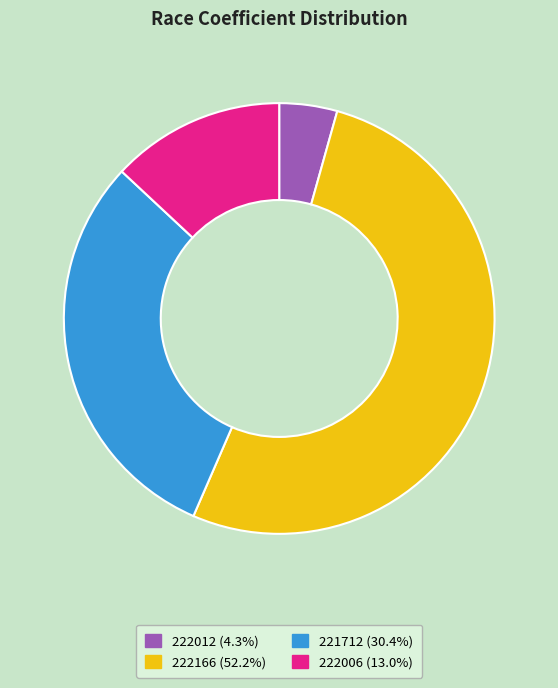

How many slices are in this pie chart?

4